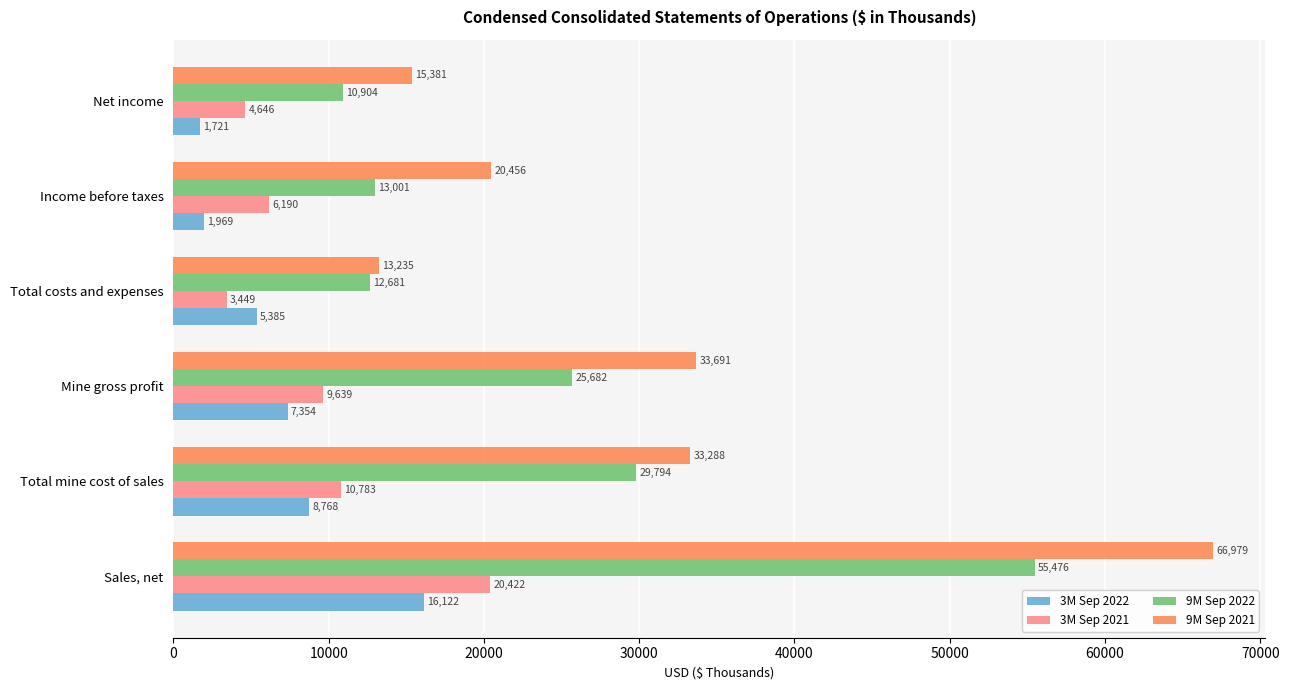

Which series has the widest spread of values?

9M Sep 2021